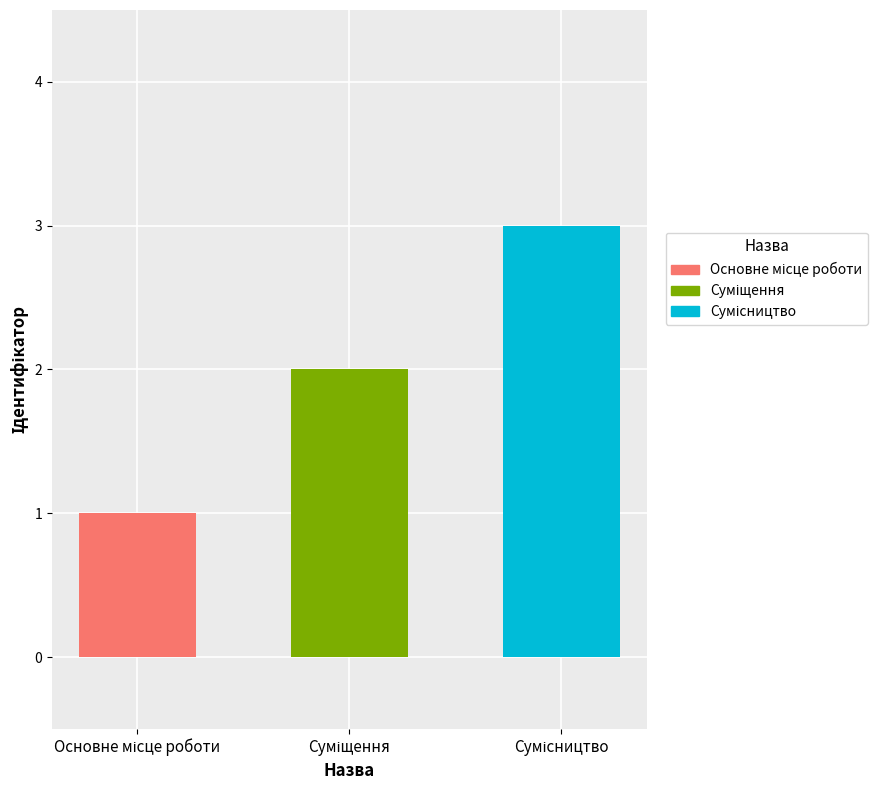

What is the sum of all values?

6